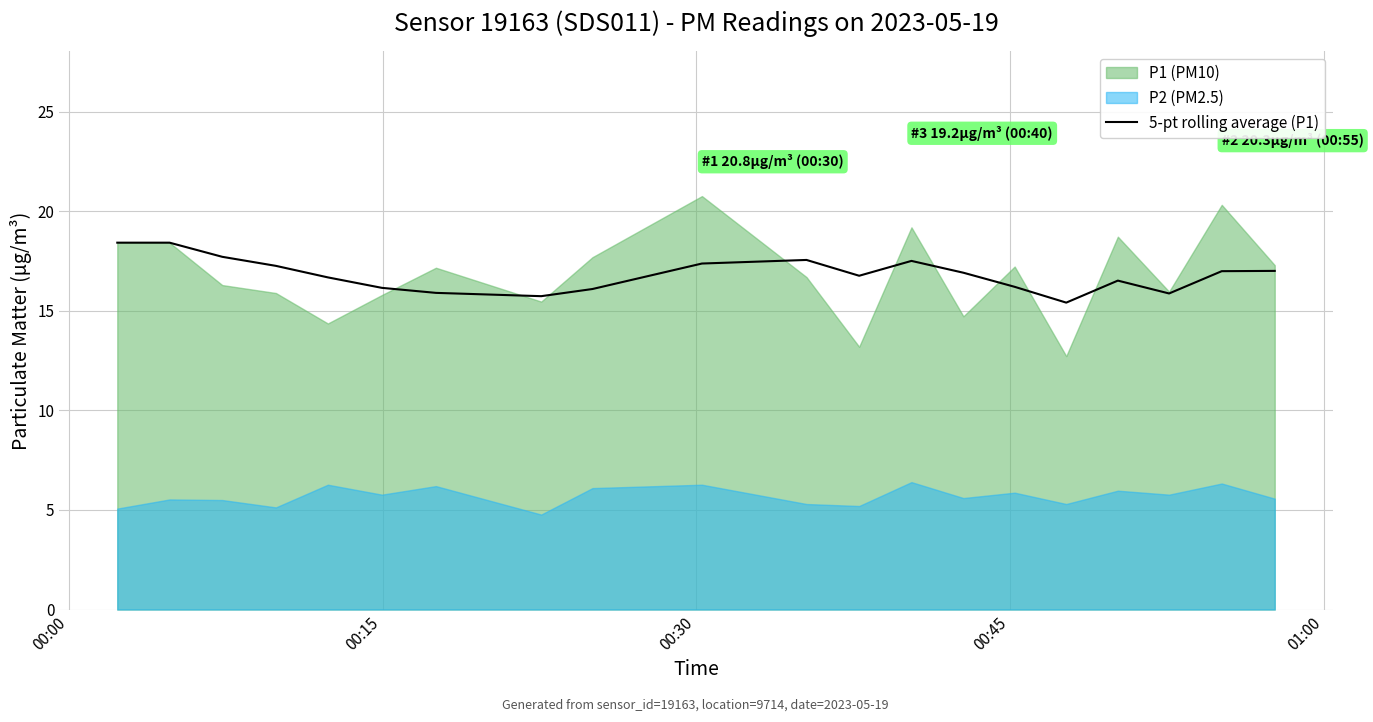

What is the minimum value for 5-pt rolling average (P1)?

15.4